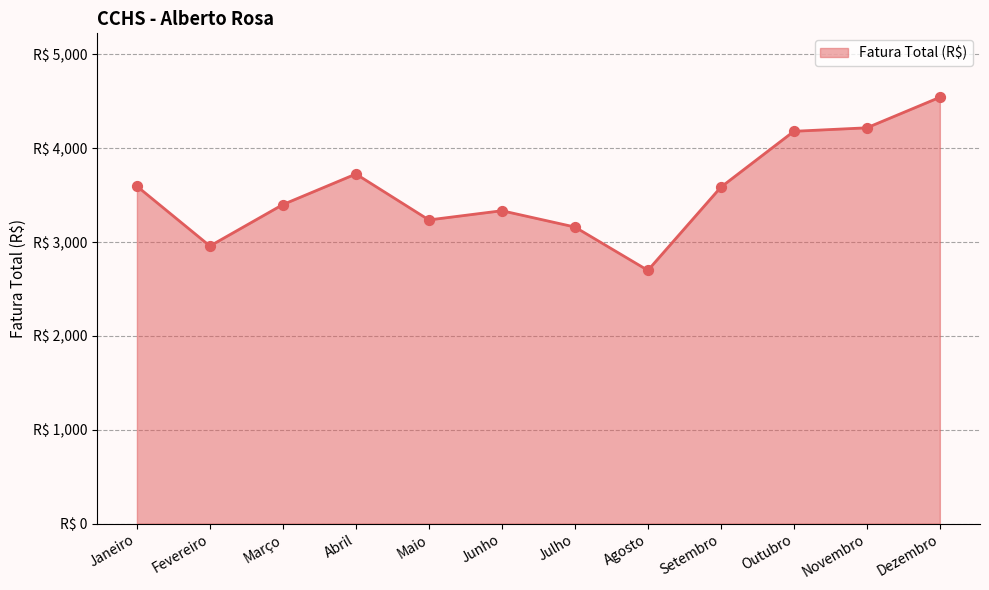

What is the ratio of the value at Setembro to the value at Maio?

1.1